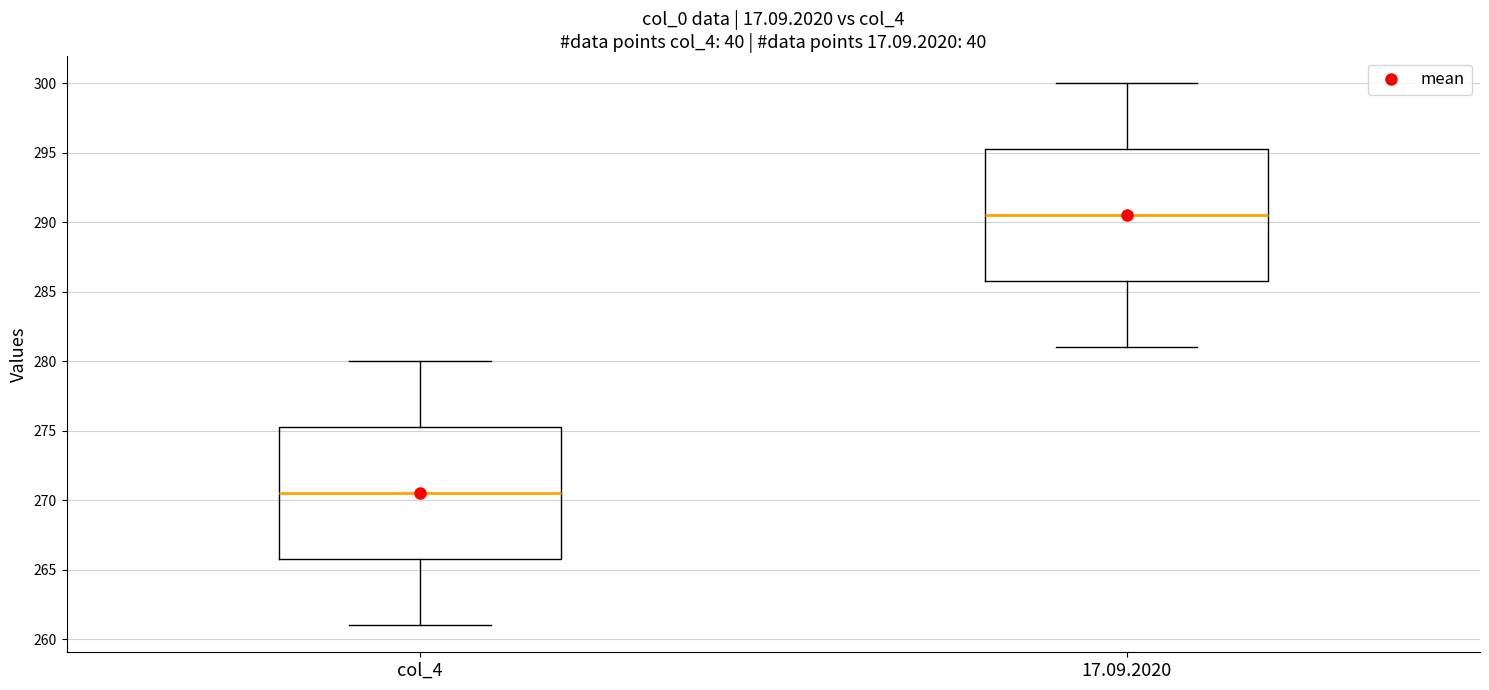

Which box's median line is the highest?

17.09.2020